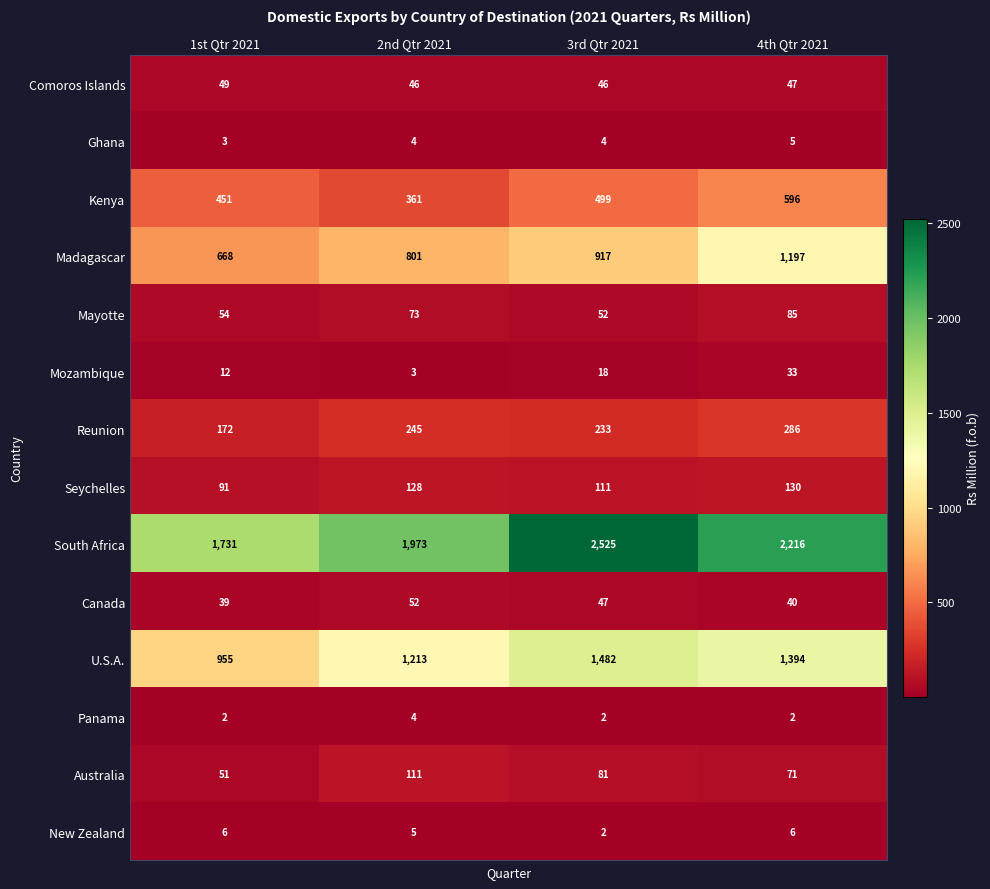

At how many categories does at least one series exceed 1706?

4